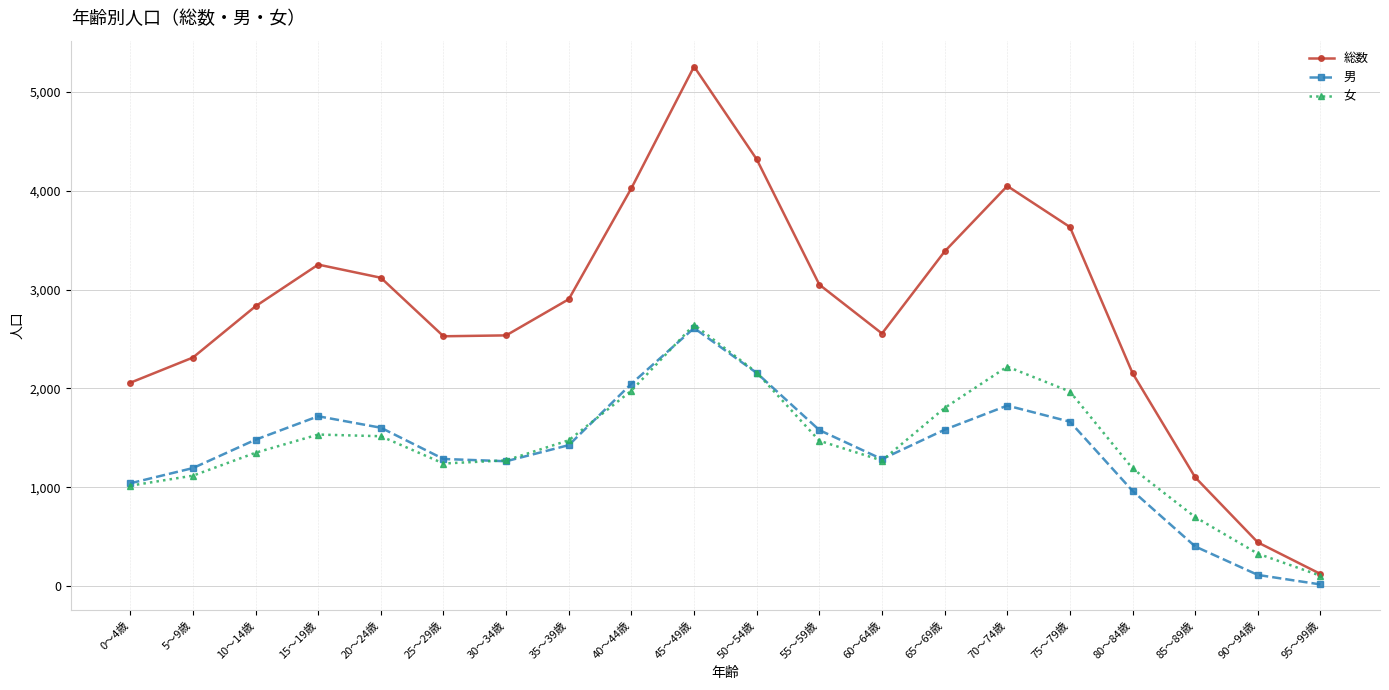

At how many categories does at least one series exceed 4810?

1